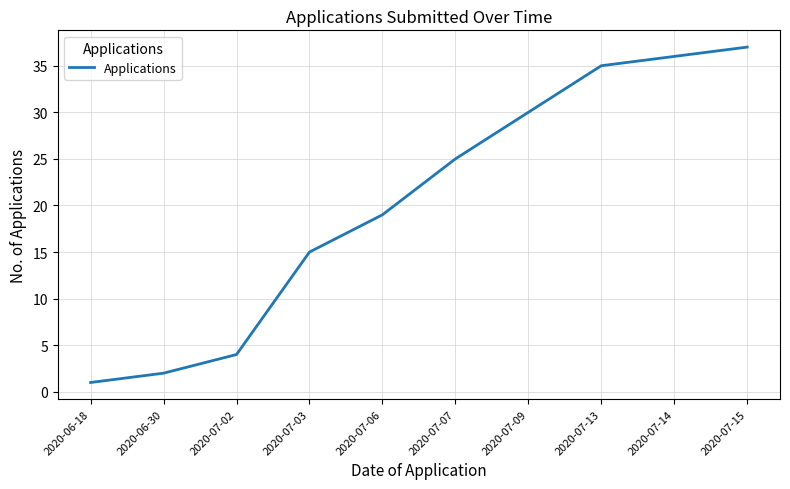

List the labels in order of value, largest first.

2020-07-15, 2020-07-14, 2020-07-13, 2020-07-09, 2020-07-07, 2020-07-06, 2020-07-03, 2020-07-02, 2020-06-30, 2020-06-18